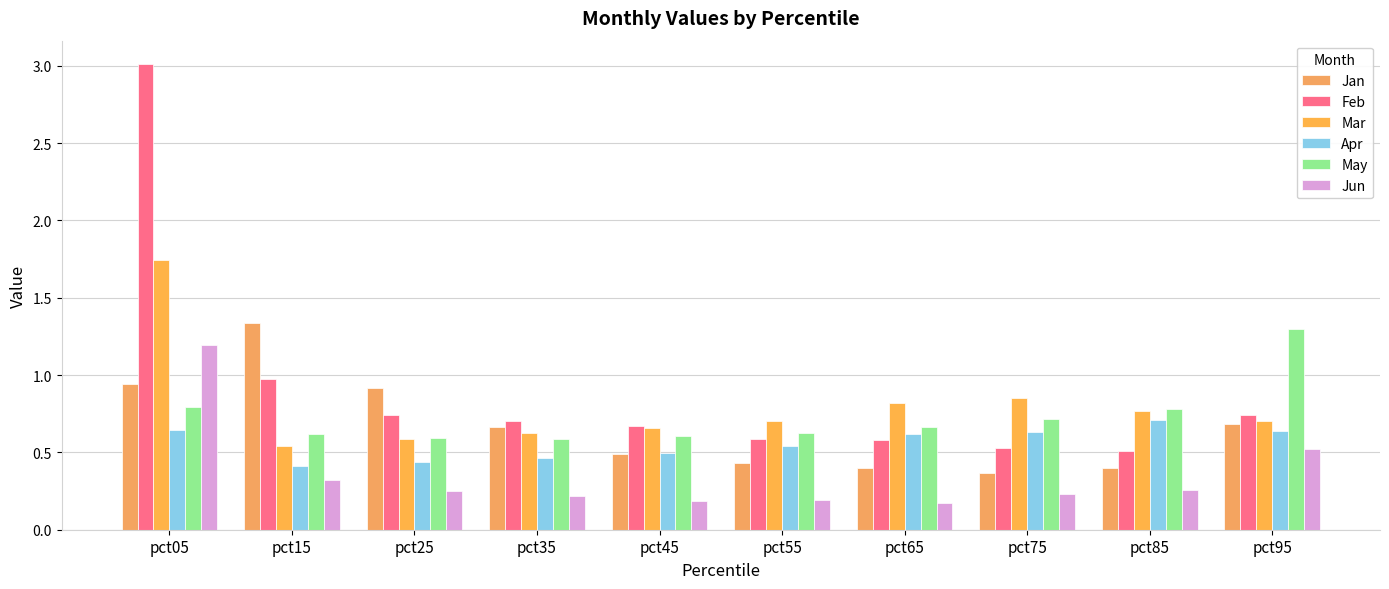

How many series are shown in this chart?

6